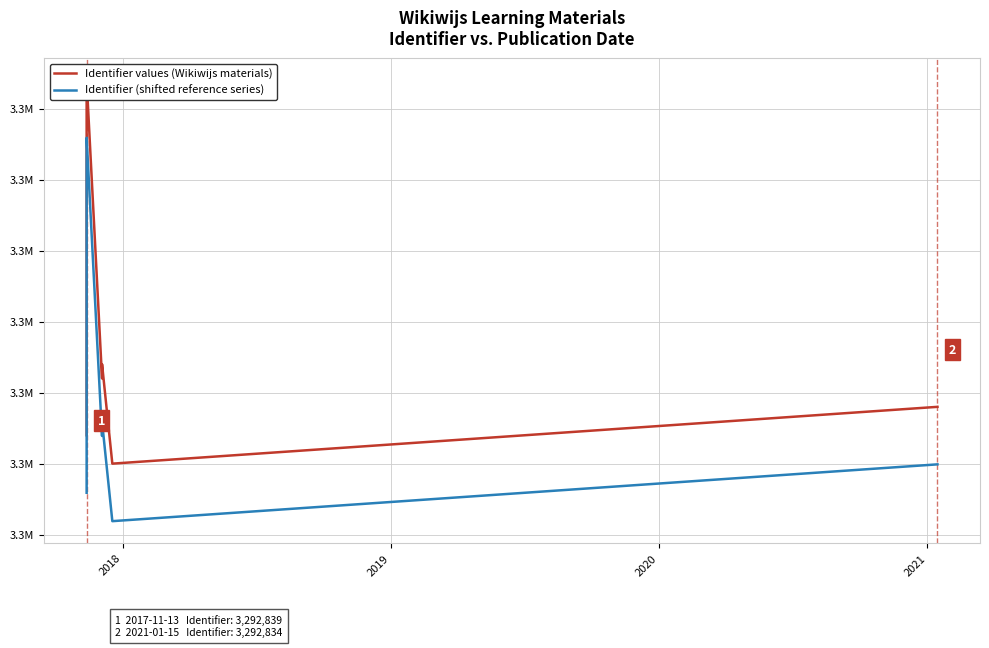

What is the spread (max minus min) of values at 2020?

4.0